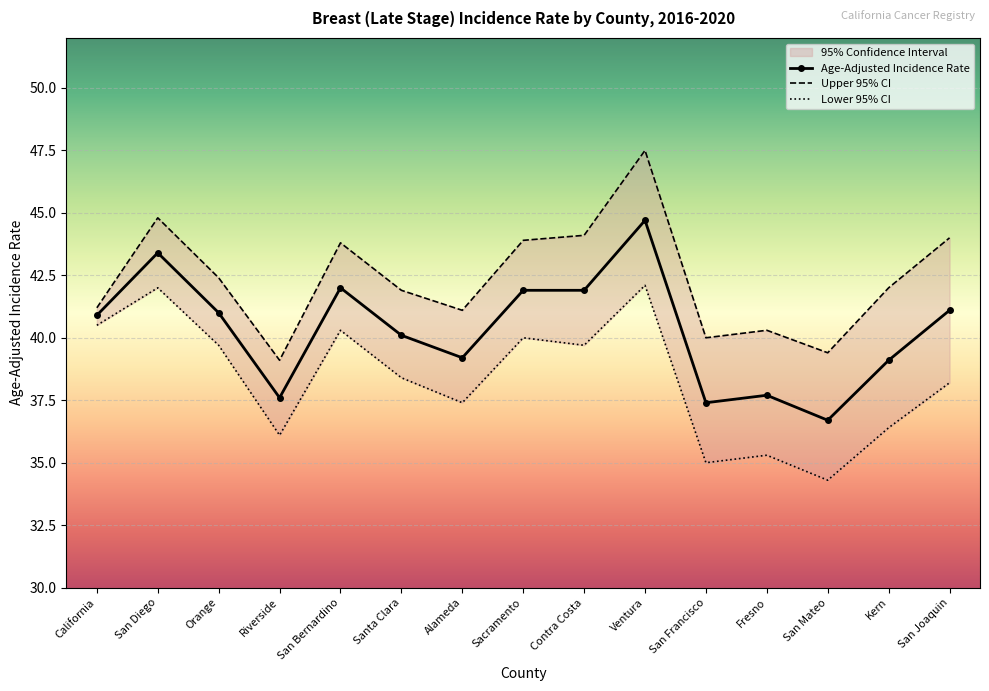

What value does the Upper 95% CI series have at San Diego?

44.8